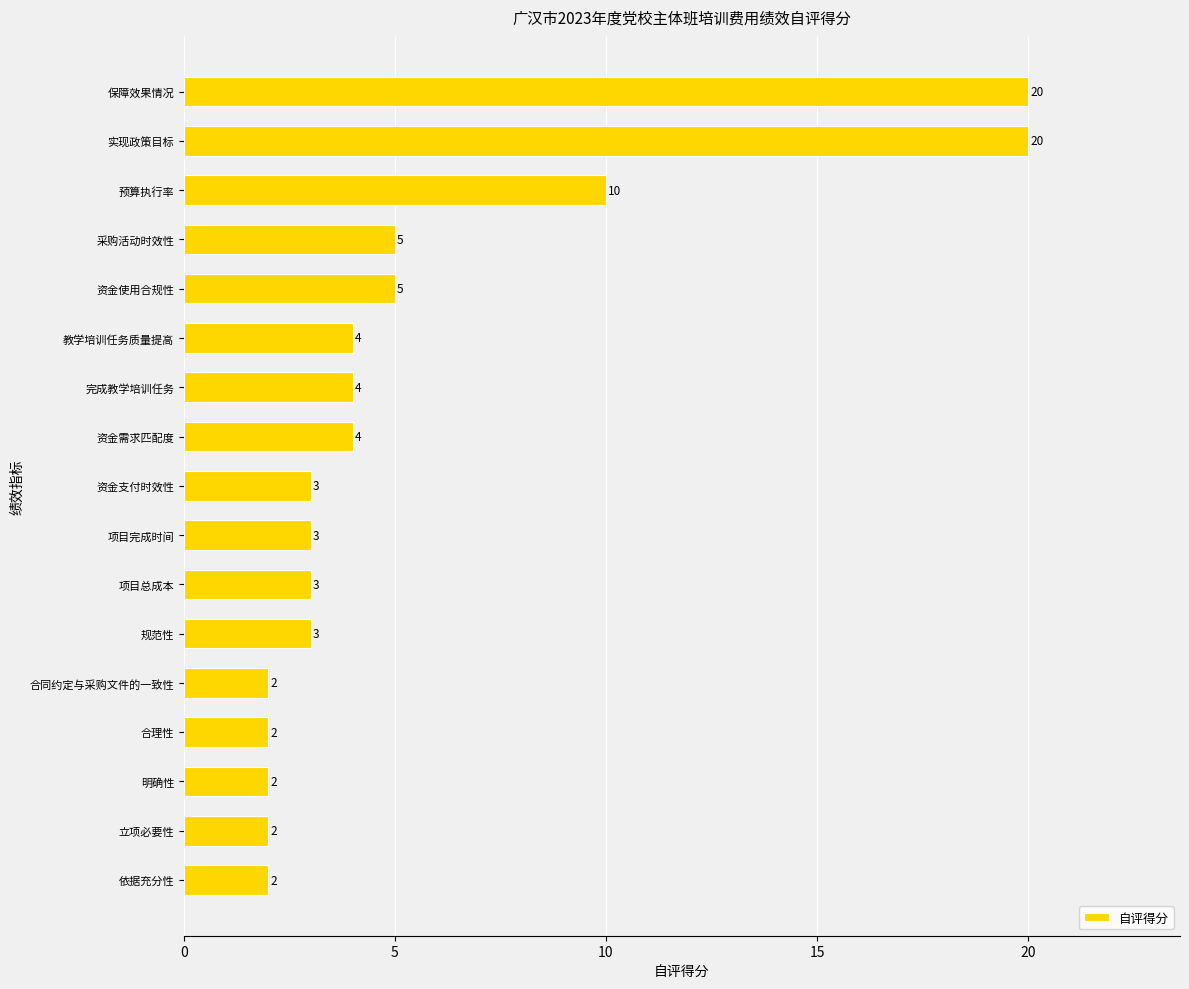

How many categories are shown in the chart?

17